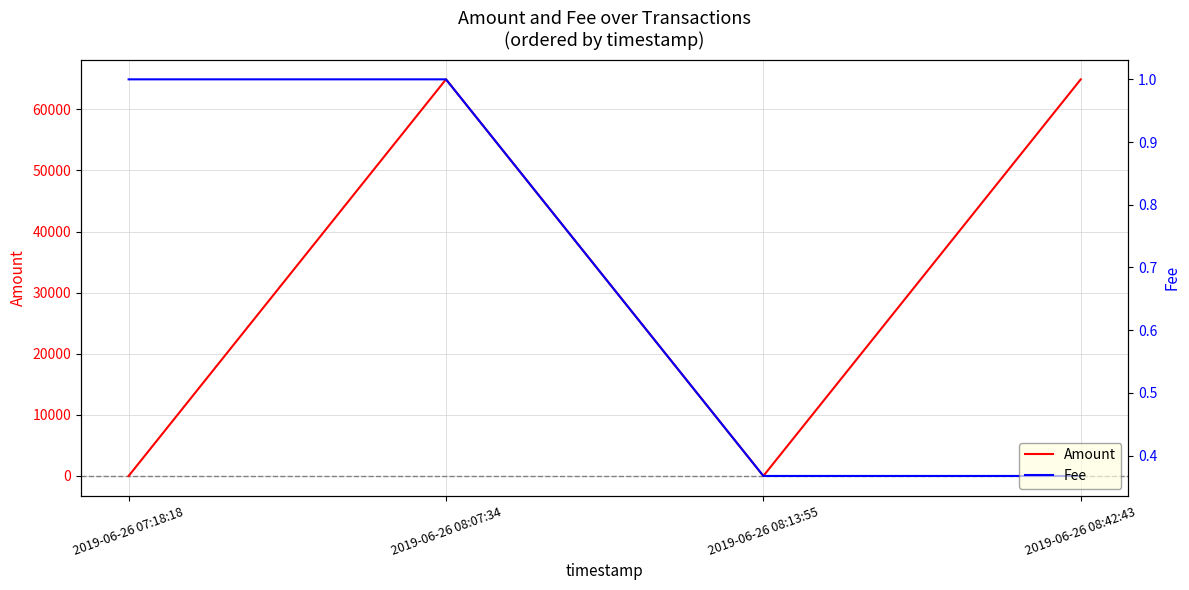

What is the label of the 2nd point from the left?

2019-06-26 08:07:34